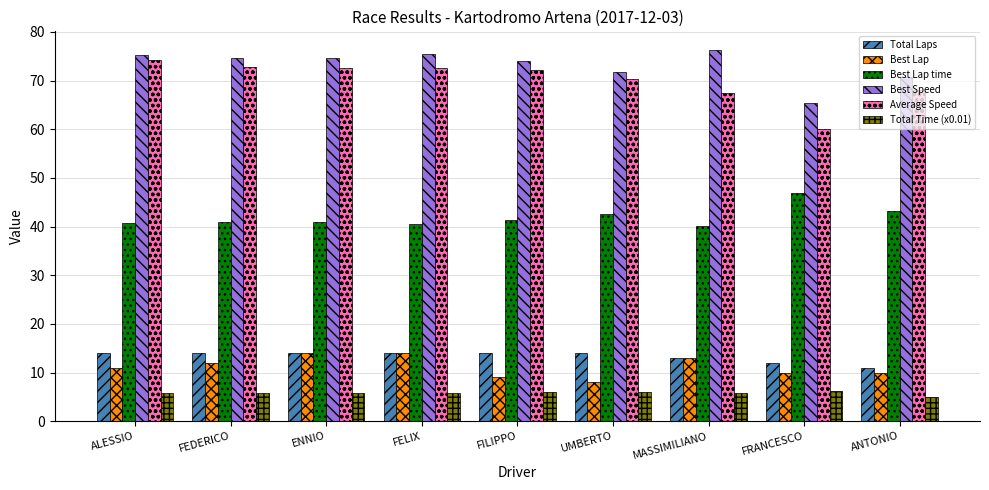

How many bars are there in each group?

6